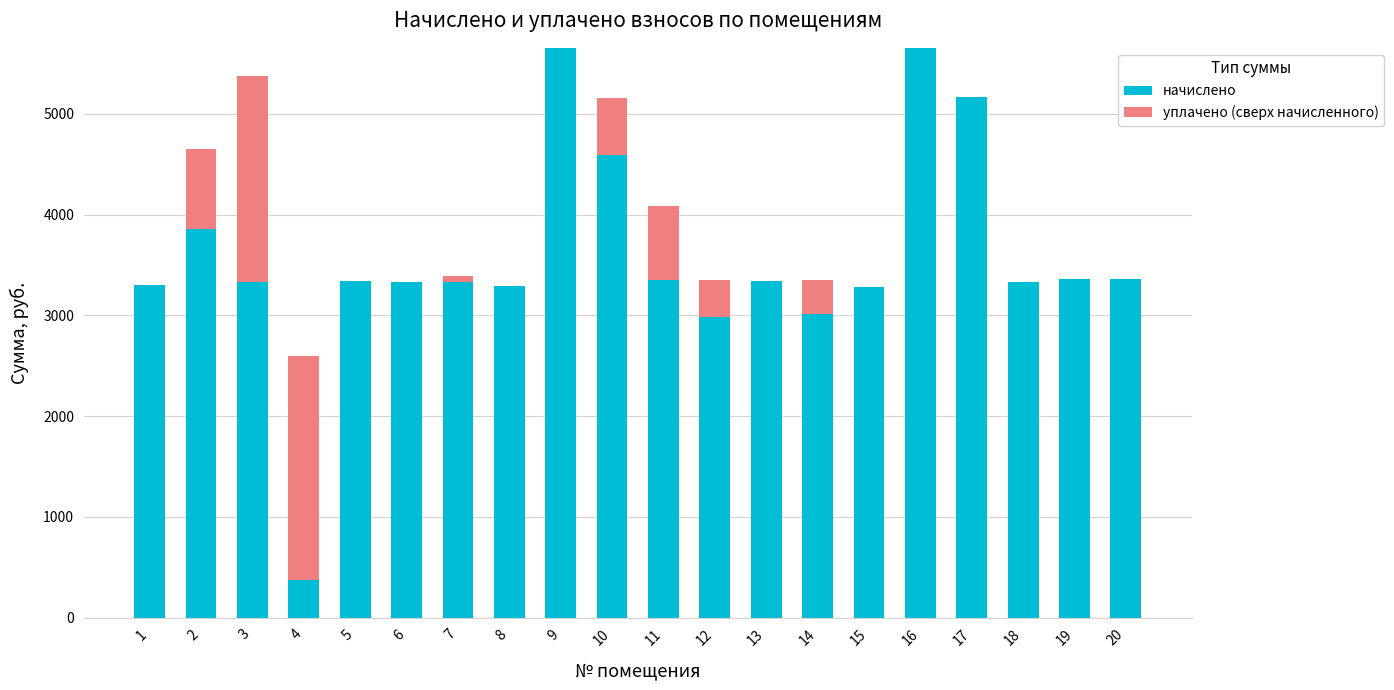

How many distinct data groups are displayed?

2